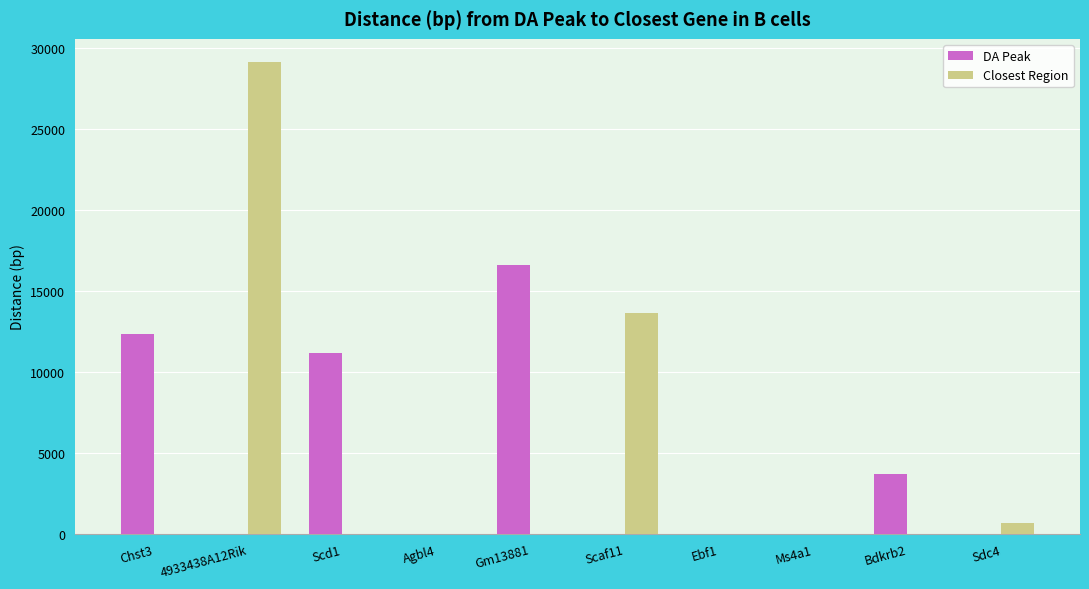

Does the chart contain stacked bars?

No